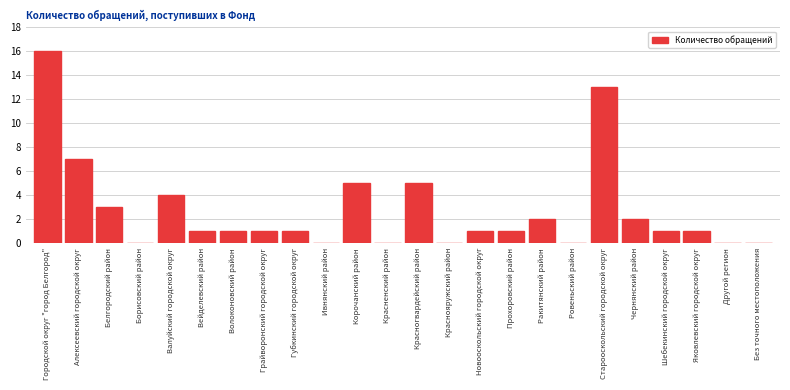

Reading left to right, what are all the values shown in this chart?

Городской округ "город Белгород"=16	Алексеевский городской округ=7	Белгородский район=3	Борисовский район=0	Валуйский городской округ=4	Вейделевский район=1	Волоконовский район=1	Грайворонский городской округ=1	Губкинский городской округ=1	Ивнянский район=0	Корочанский район=5	Красненский район=0	Красногвардейский район=5	Краснояружский район=0	Новооскольский городской округ=1	Прохоровский район=1	Ракитянский район=2	Ровеньский район=0	Старооскольский городской округ=13	Чернянский район=2	Шебекинский городской округ=1	Яковлевский городской округ=1	Другой регион=0	Без точного местоположения=0